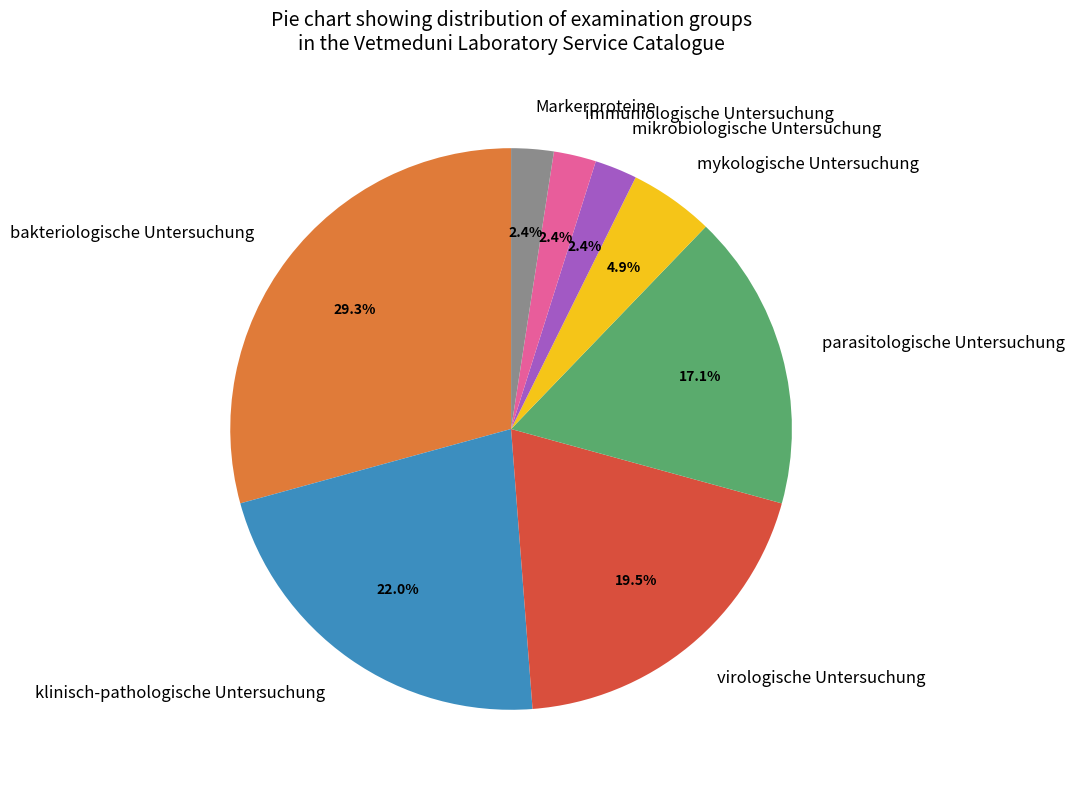

Combined, do bakteriologische Untersuchung and mikrobiologische Untersuchung account for over 50%?

No